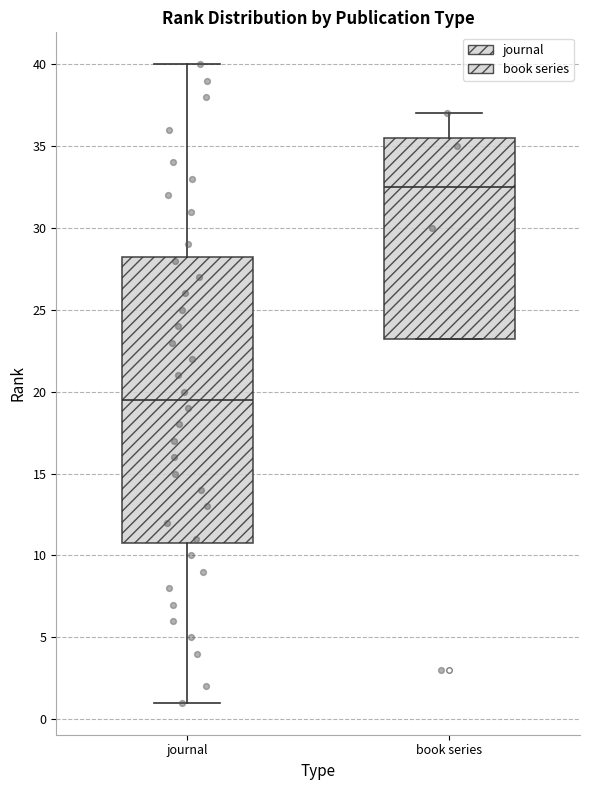

Reading left to right, transcribe this box plot: for each box, give where its median line is, the range the box spans, and where its two whiskers end, as read against the y-axis. The values are not printed on the chart, so give them approximately, as read against the axis.

journal: median 19.5, box 11.0 to 28.5, whiskers 1.0 to 40.0
book series: median 32.5, box 23.5 to 35.5, whiskers 23.5 to 37.0